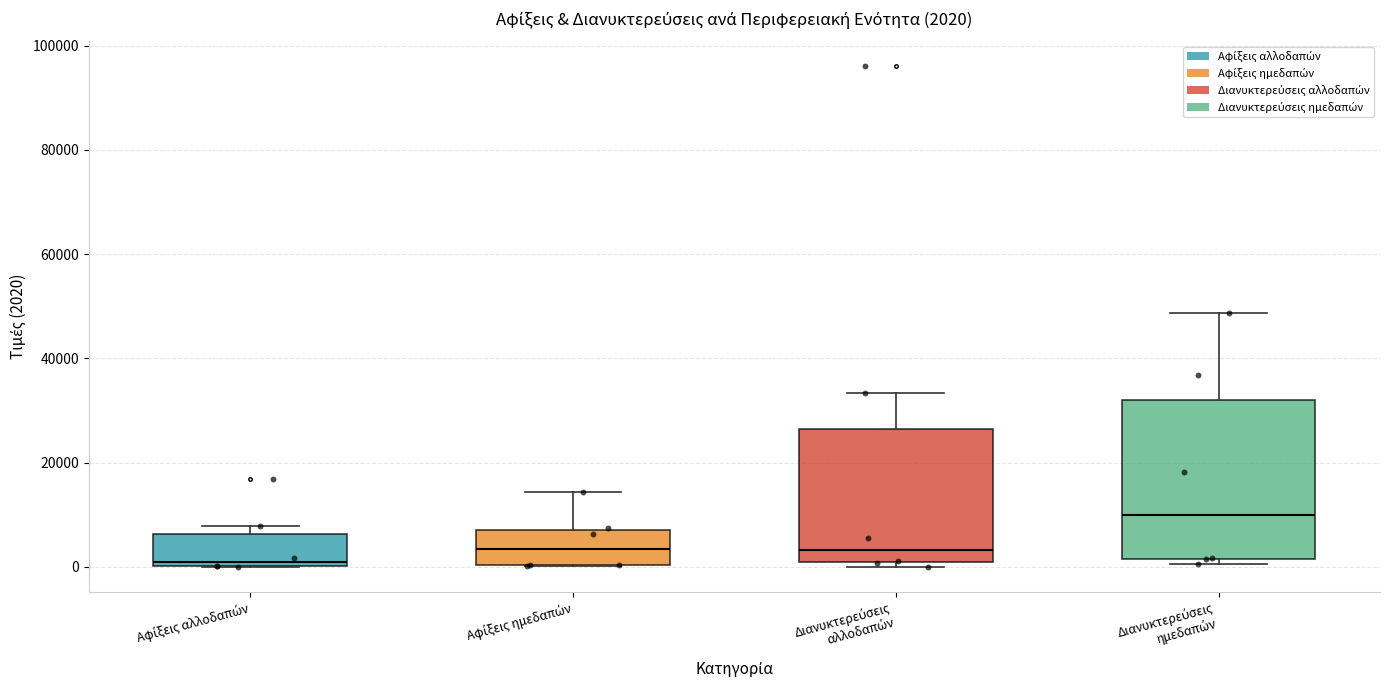

Which box's median line is the lowest?

Αφίξεις αλλοδαπών